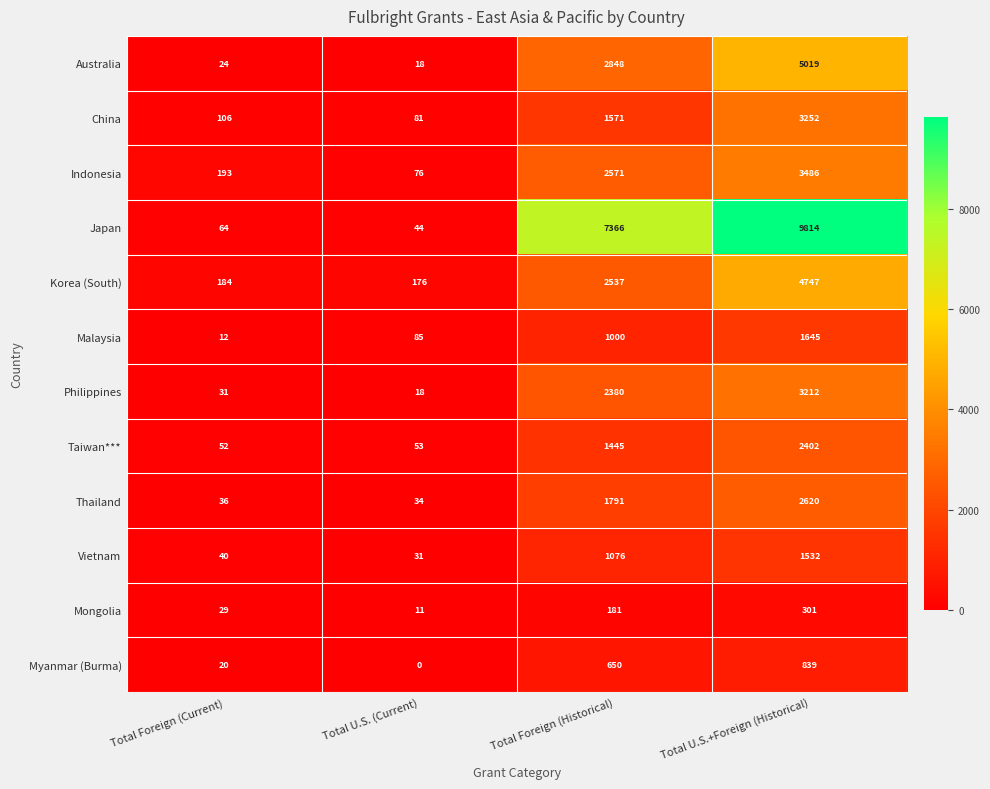

Which series changed the most between Total Foreign (Current) and Total U.S.+Foreign (Historical)?

Japan